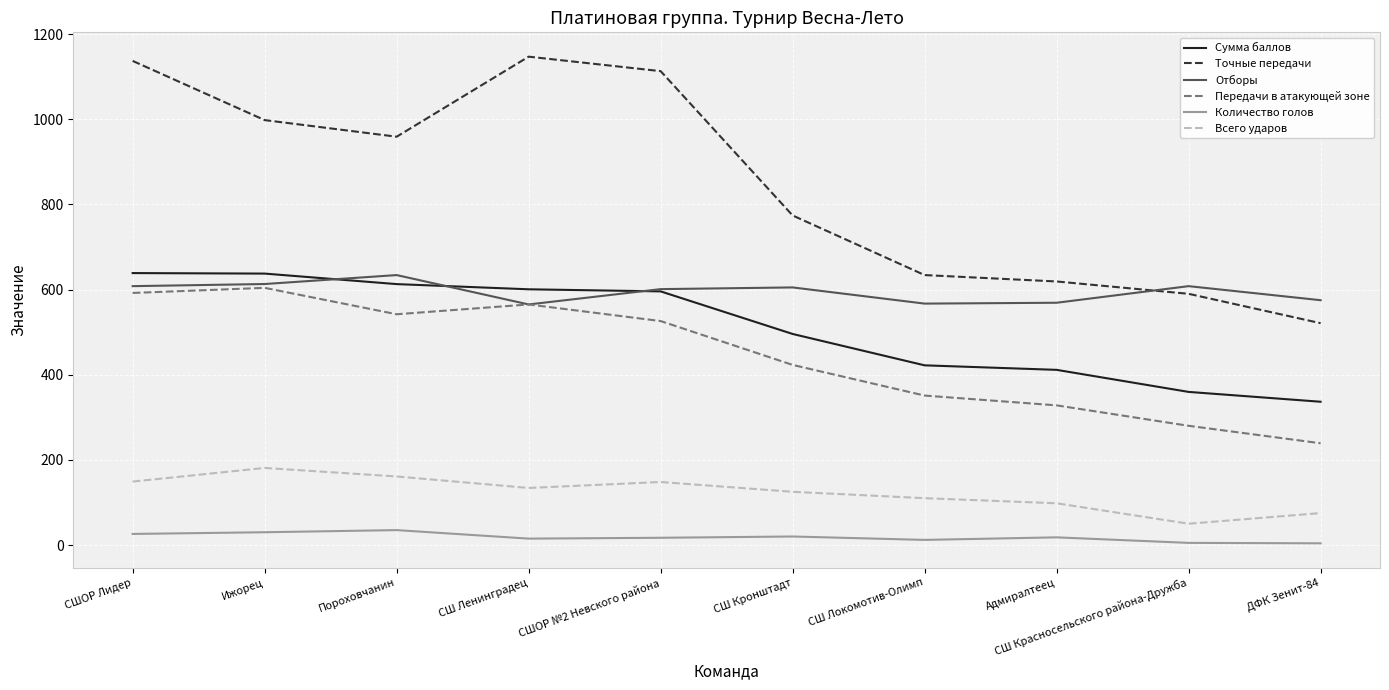

The value of Сумма баллов at Пороховчанин is 612.8. True or false?

True